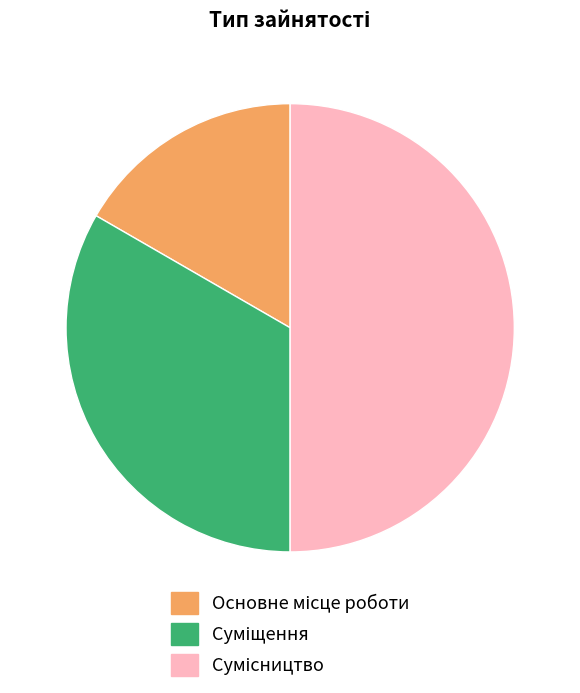

To the nearest percent, what percentage of the pie is Основне місце роботи?

17%